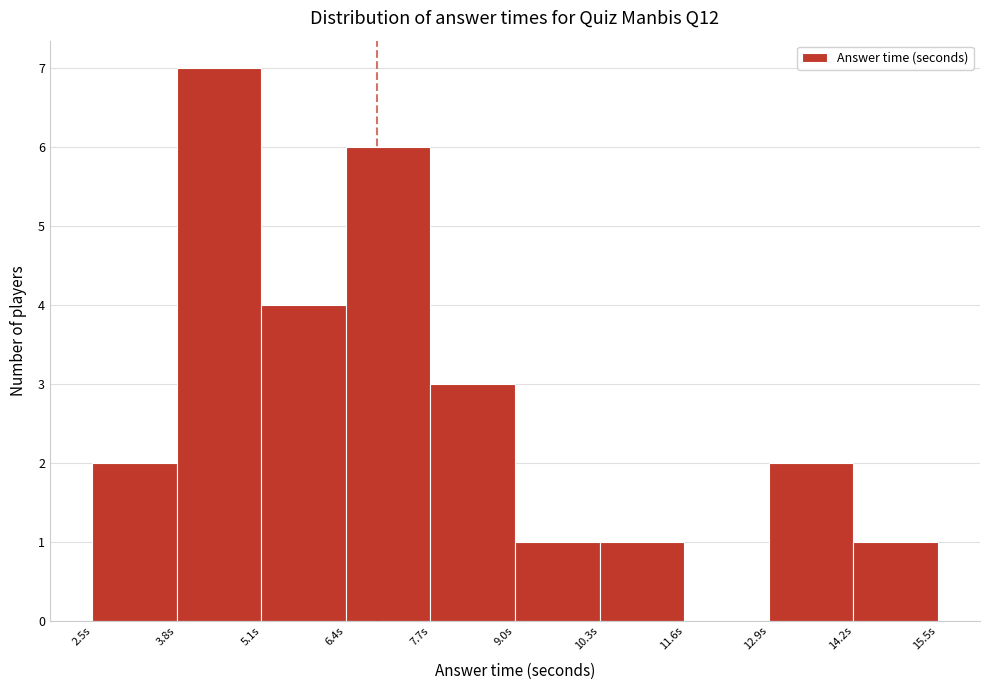

Reading left to right, list every bar in this chart as the range it spans on the x-axis followed by its height. Neither the bar edges nor the heights are printed on the chart, so give them approximately, as read against the axes.

2.4 to 3.8: 2
3.8 to 5.0: 7
5.0 to 6.4: 4
6.4 to 7.6: 6
7.6 to 9.0: 3
9.0 to 10.4: 1
10.4 to 11.6: 1
11.6 to 13.0: 0
13.0 to 14.2: 2
14.2 to 15.6: 1